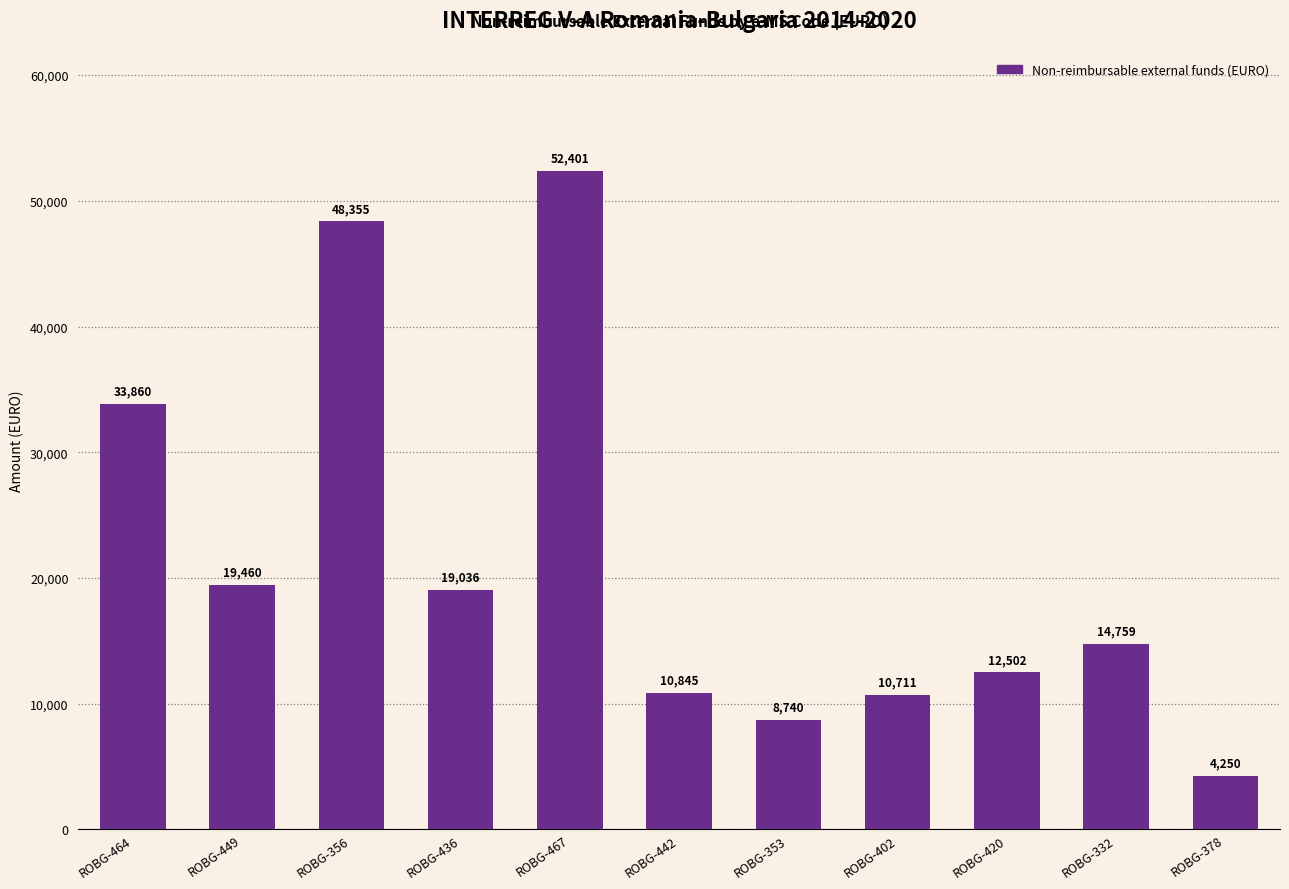

What is the change in value from ROBG-356 to ROBG-332?

-33595.5